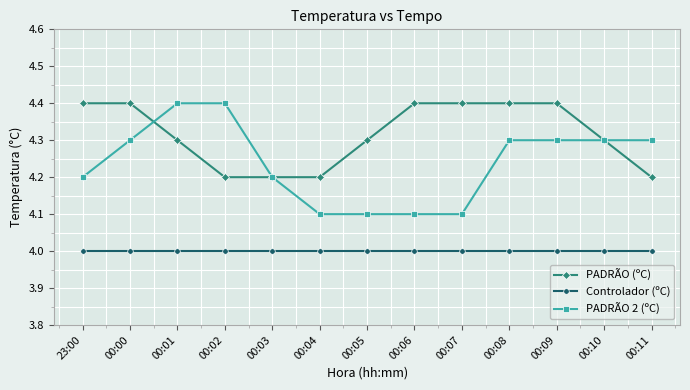

At how many categories does at least one series exceed 4?

13